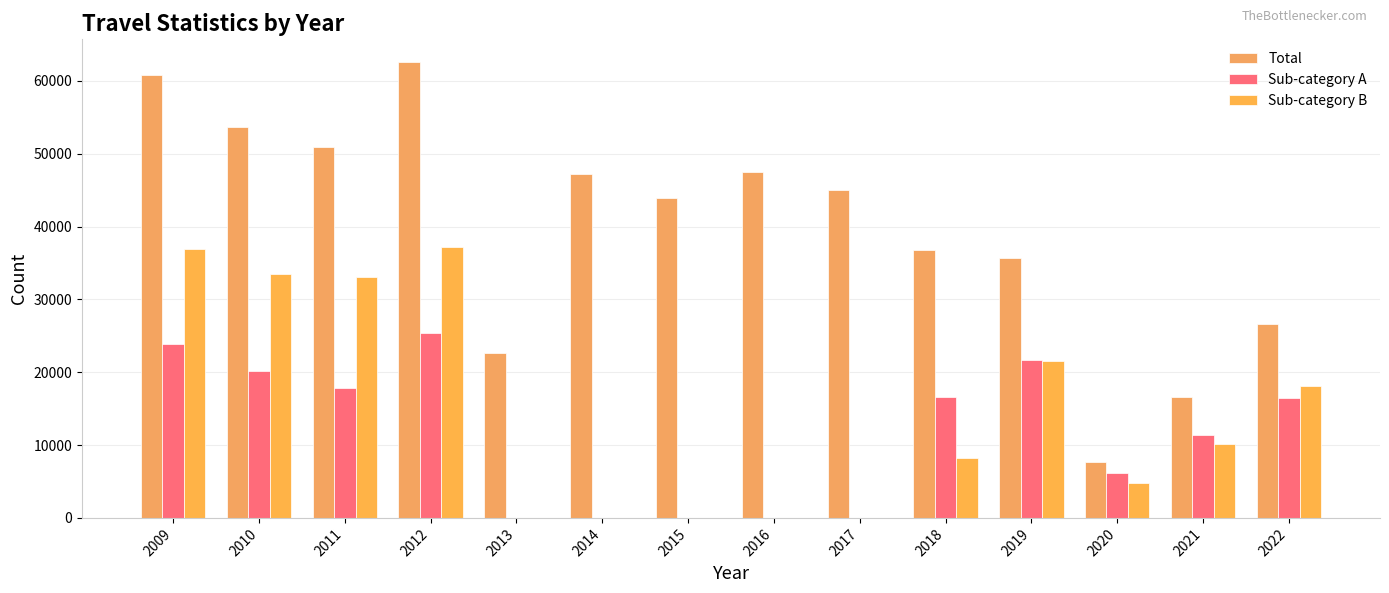

At which label is Total closest to 35100?

2019